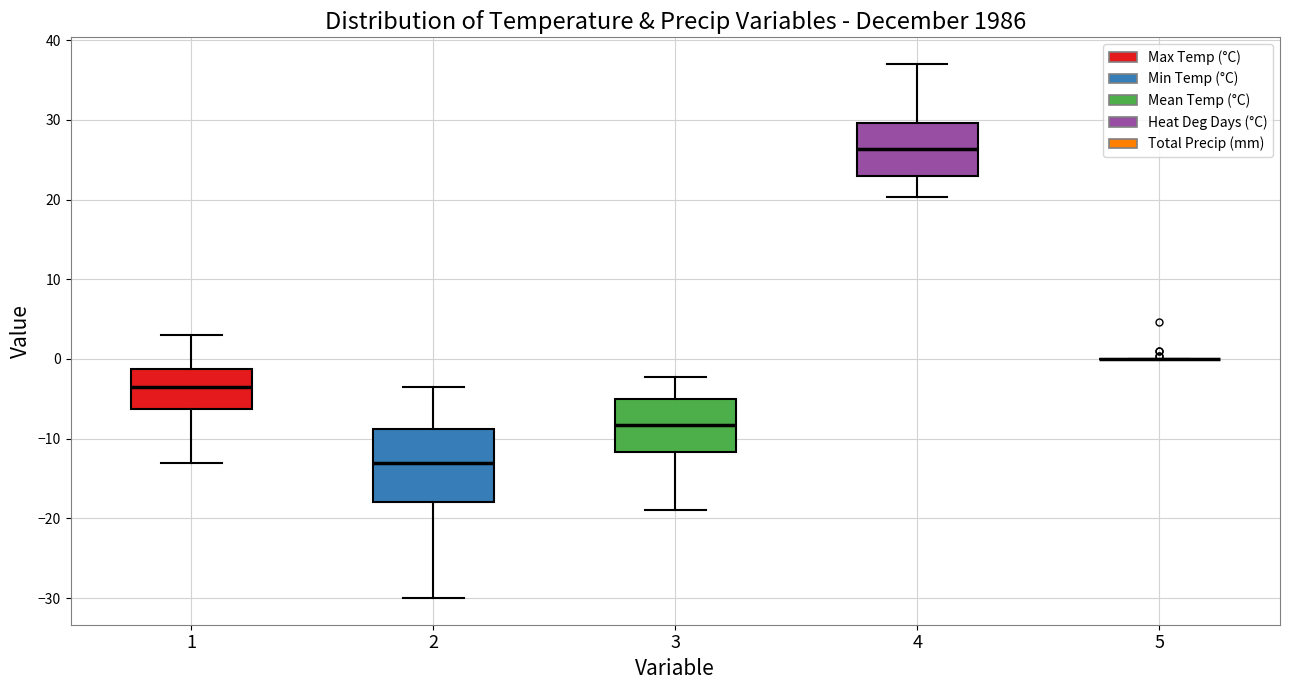

Which box is the tallest, from its lower edge to its upper edge?

2